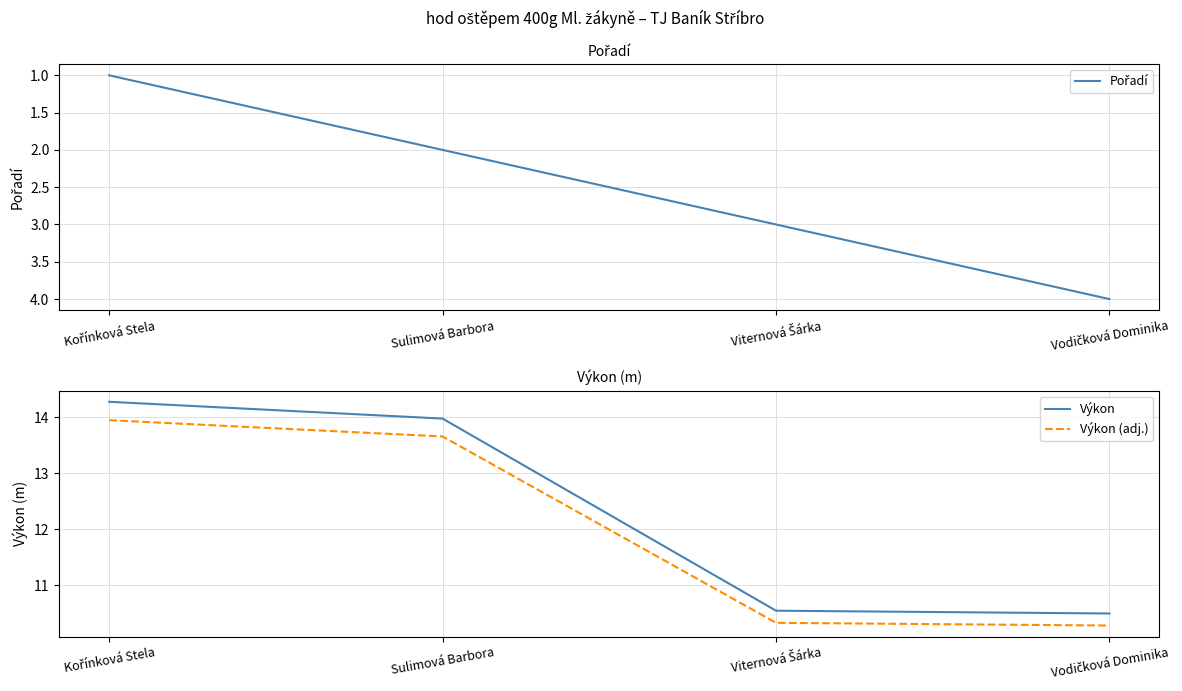

Is it true that Výkon equals 10.6 at Viternová Šárka?

True